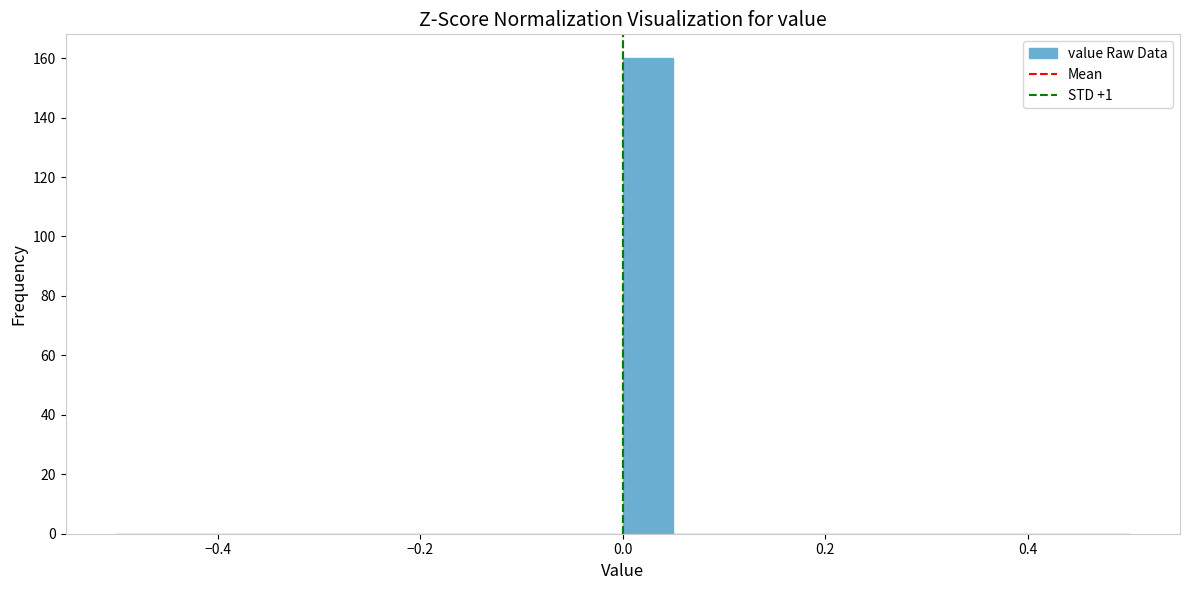

Around what value on the x-axis is the tallest bar? Give the approximate position of its centre, as read against the axis.

0.02